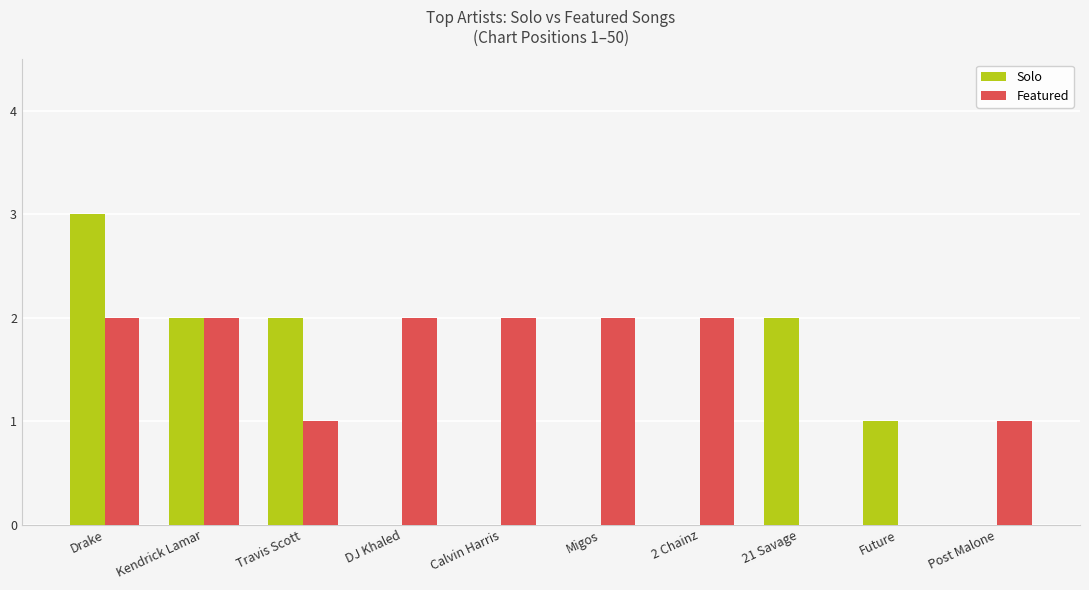

How many groups of bars are there?

10